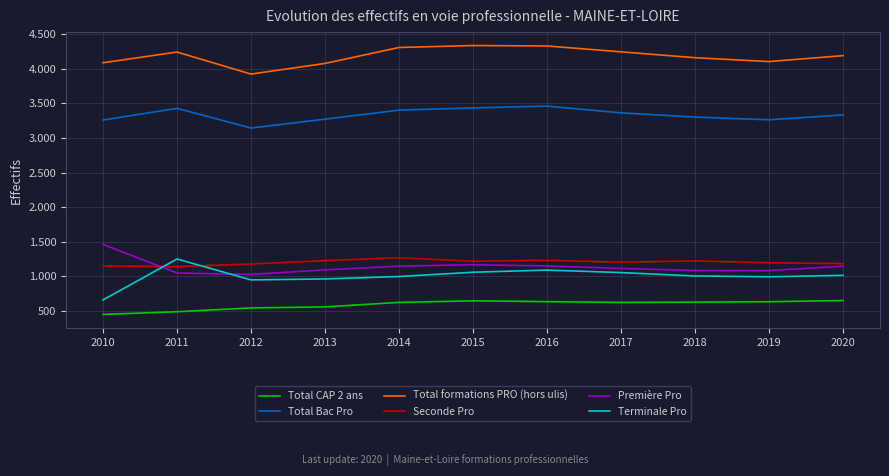

What are all the series names shown in the legend?

Total CAP 2 ans, Total Bac Pro, Total formations PRO (hors ulis), Seconde Pro, Première Pro, Terminale Pro